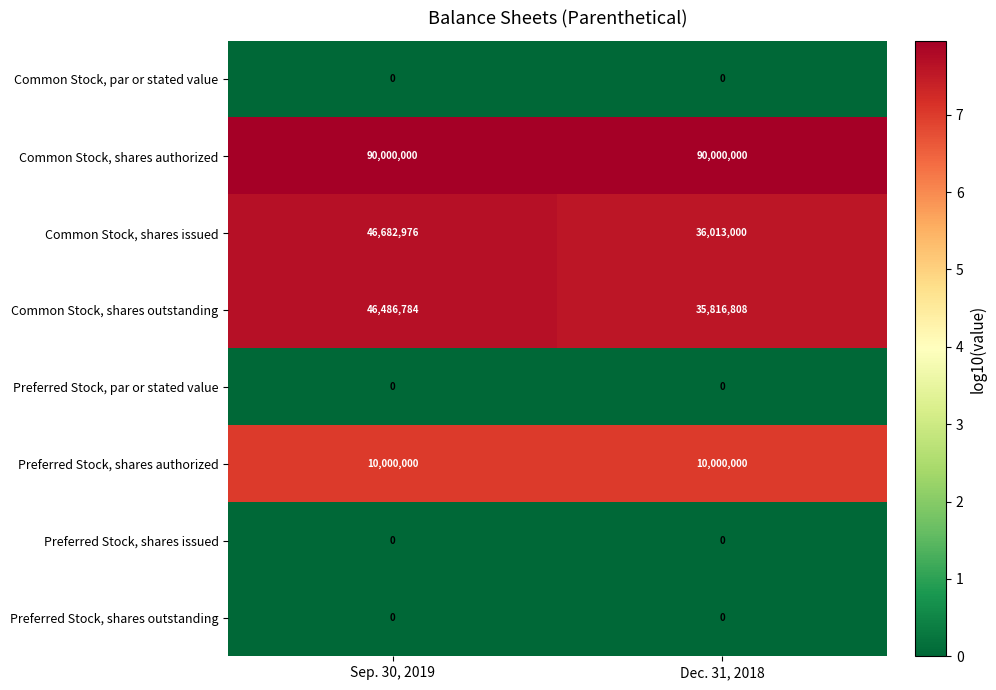

What is the difference between the highest and lowest values at Sep. 30, 2019?

90000000